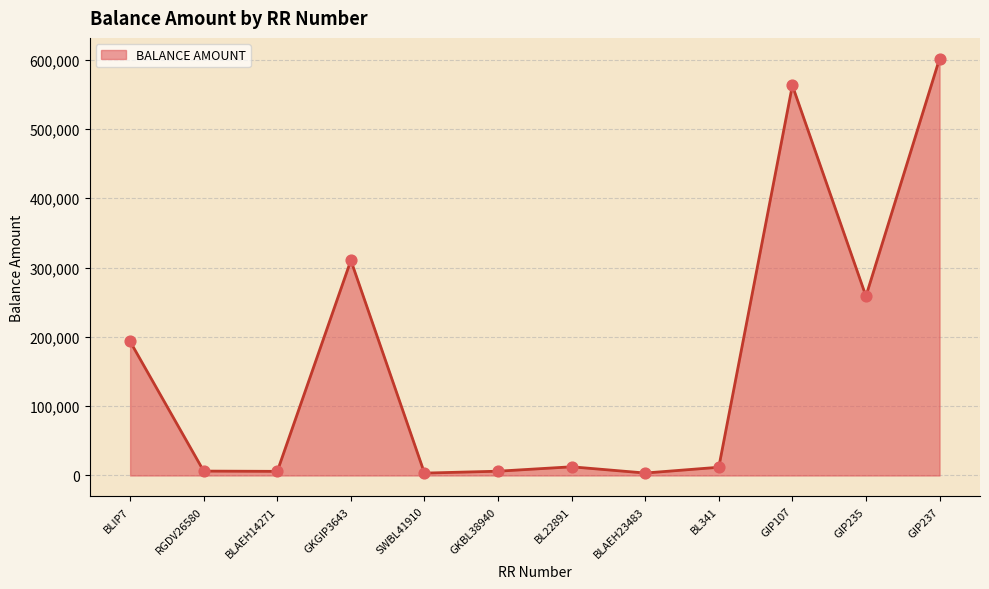

Approximately how many times larger is the value at GIP237 compared to GIP235?

2.3